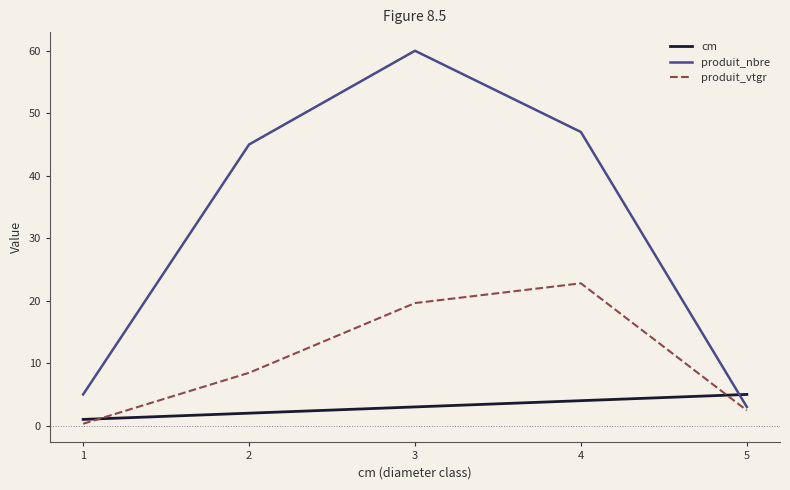

Is it true that produit_nbre equals 2.5 at 1?

False